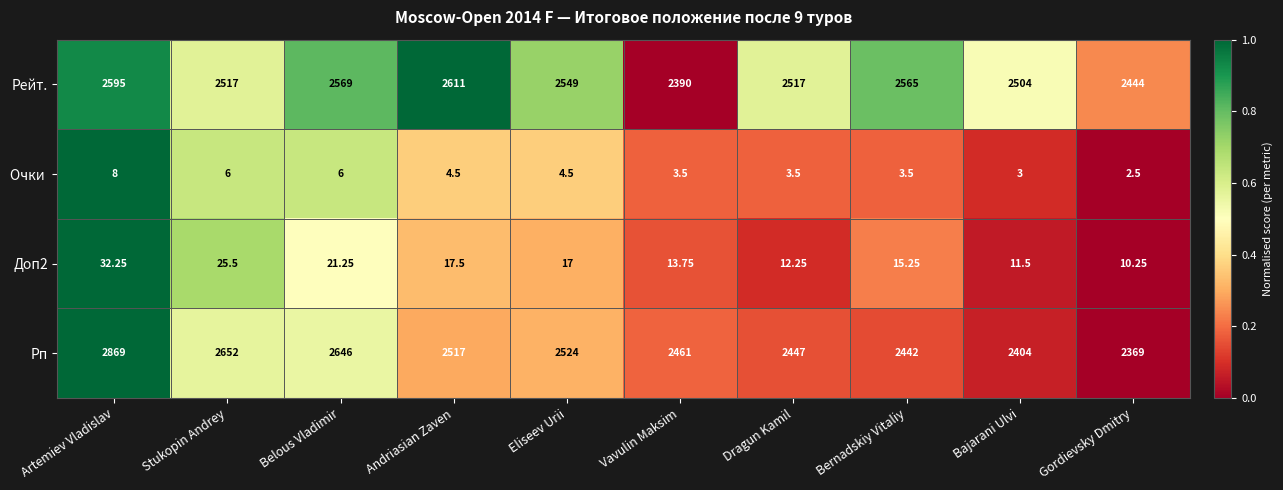

List the labels in order of Рп value, largest first.

Artemiev Vladislav, Stukopin Andrey, Belous Vladimir, Eliseev Urii, Andriasian Zaven, Vavulin Maksim, Dragun Kamil, Bernadskiy Vitaliy, Bajarani Ulvi, Gordievsky Dmitry